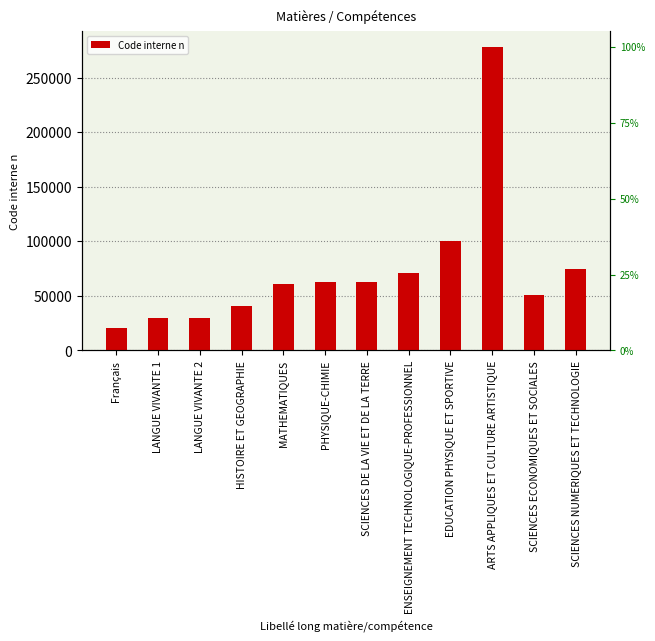

Reading left to right, list all the values displayed in this chart.

Français=20700	LANGUE VIVANTE 1=30001	LANGUE VIVANTE 2=30002	HISTOIRE ET GEOGRAPHIE=40600	MATHEMATIQUES=61300	PHYSIQUE-CHIMIE=62300	SCIENCES DE LA VIE ET DE LA TERRE=62900	ENSEIGNEMENT TECHNOLOGIQUE-PROFESSIONNEL=71100	EDUCATION PHYSIQUE ET SPORTIVE=100100	ARTS APPLIQUES ET CULTURE ARTISTIQUE=278300	SCIENCES ECONOMIQUES ET SOCIALES=50700	SCIENCES NUMERIQUES ET TECHNOLOGIE=74600